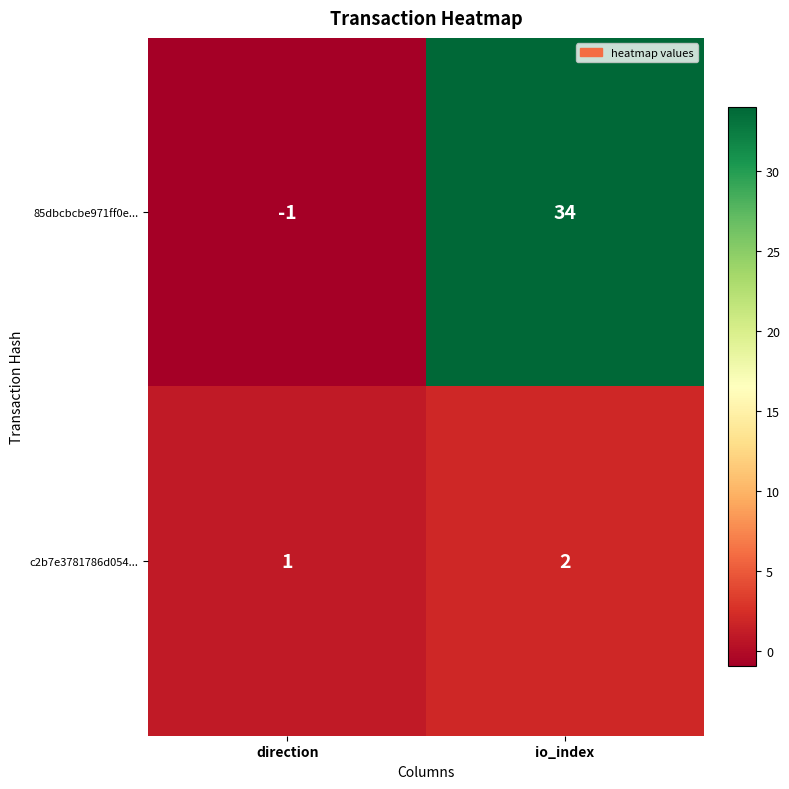

What is the difference between the 85dbcbcbe971ff0e... values at io_index and direction?

35